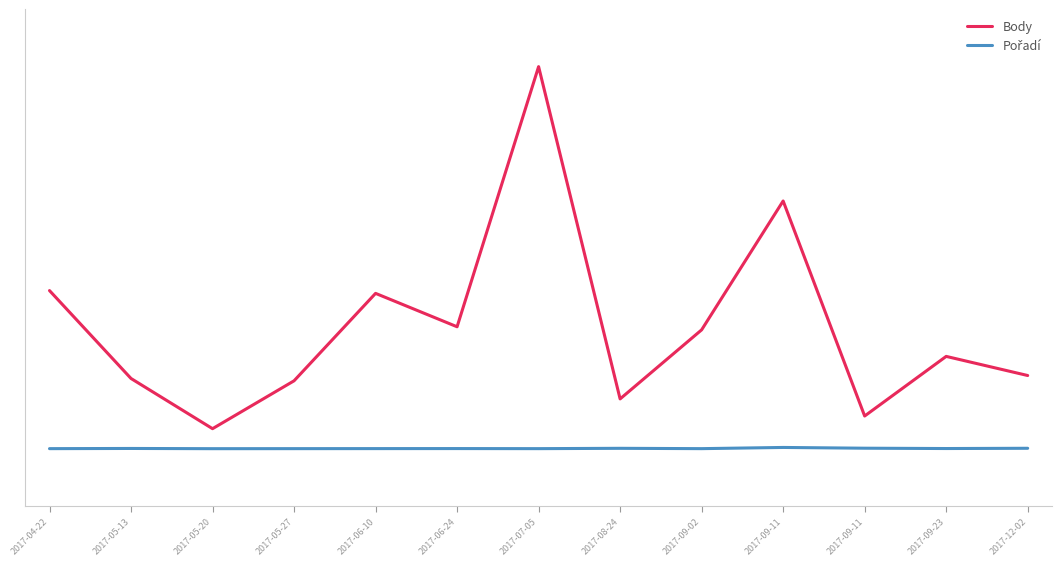

What is the total value across all series at 2017-07-05?

10553